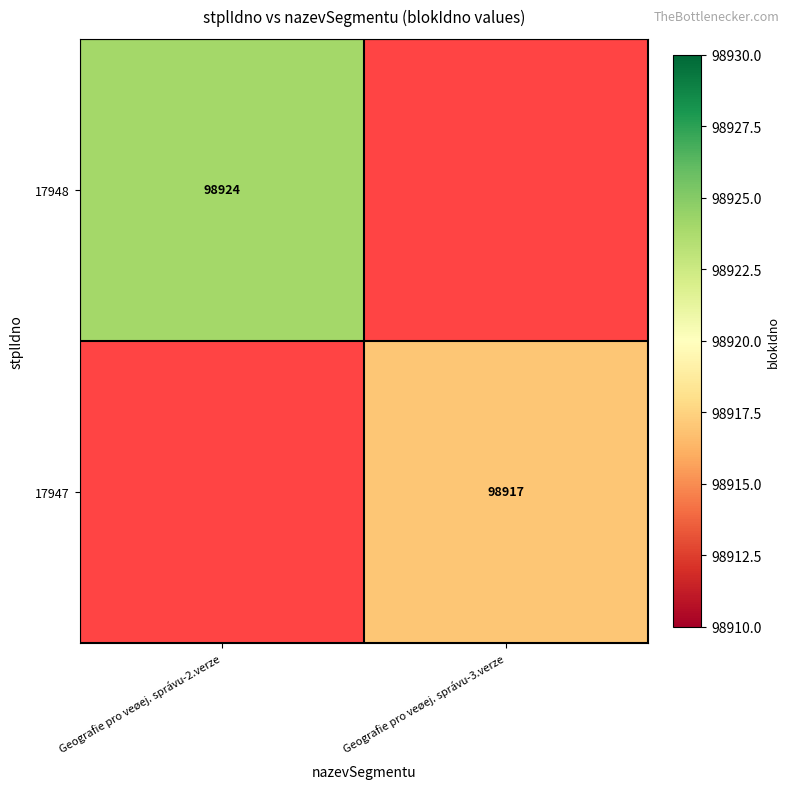

Is it true that 17947 equals 98917 at Geografie pro veøej. správu-3.verze?

True